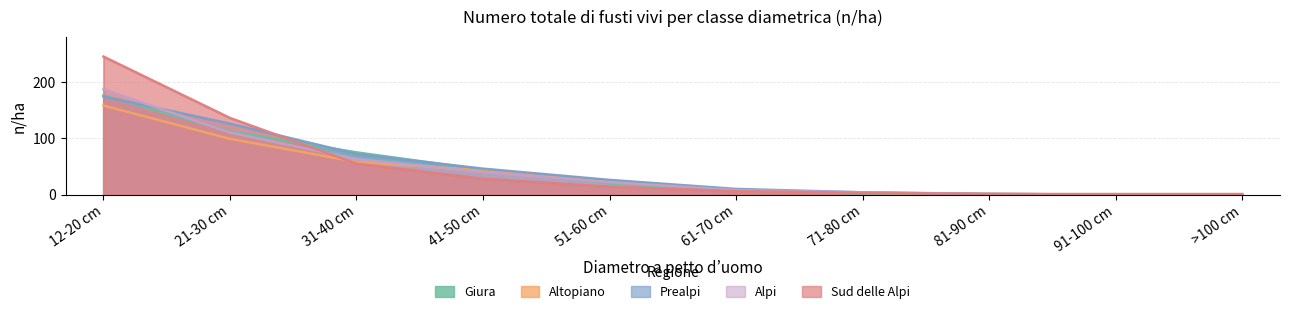

What is the average value of the Sud delle Alpi series?

49